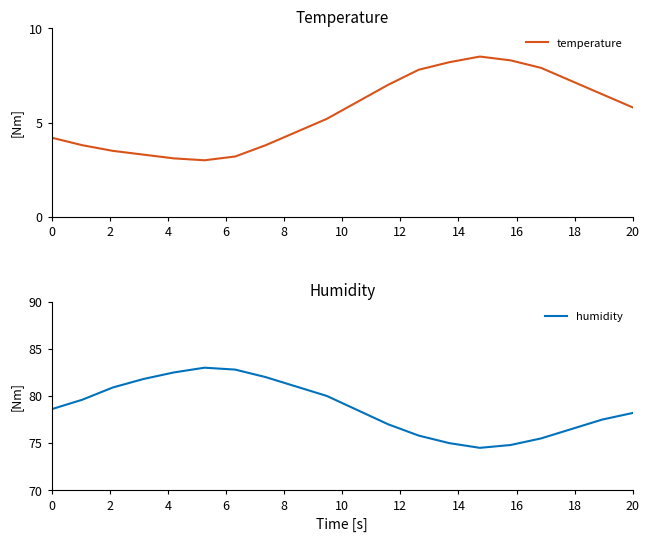

True or false: humidity has more than 2 points higher than both neighbors.

False